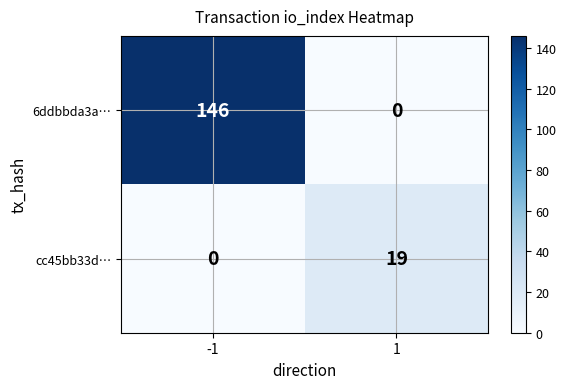

At how many categories does at least one series exceed 73?

1